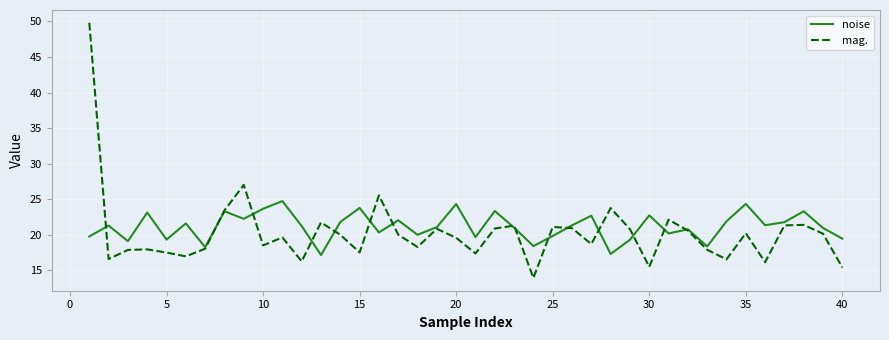

Rank the series by their average value, from highest to lowest.

noise, mag.